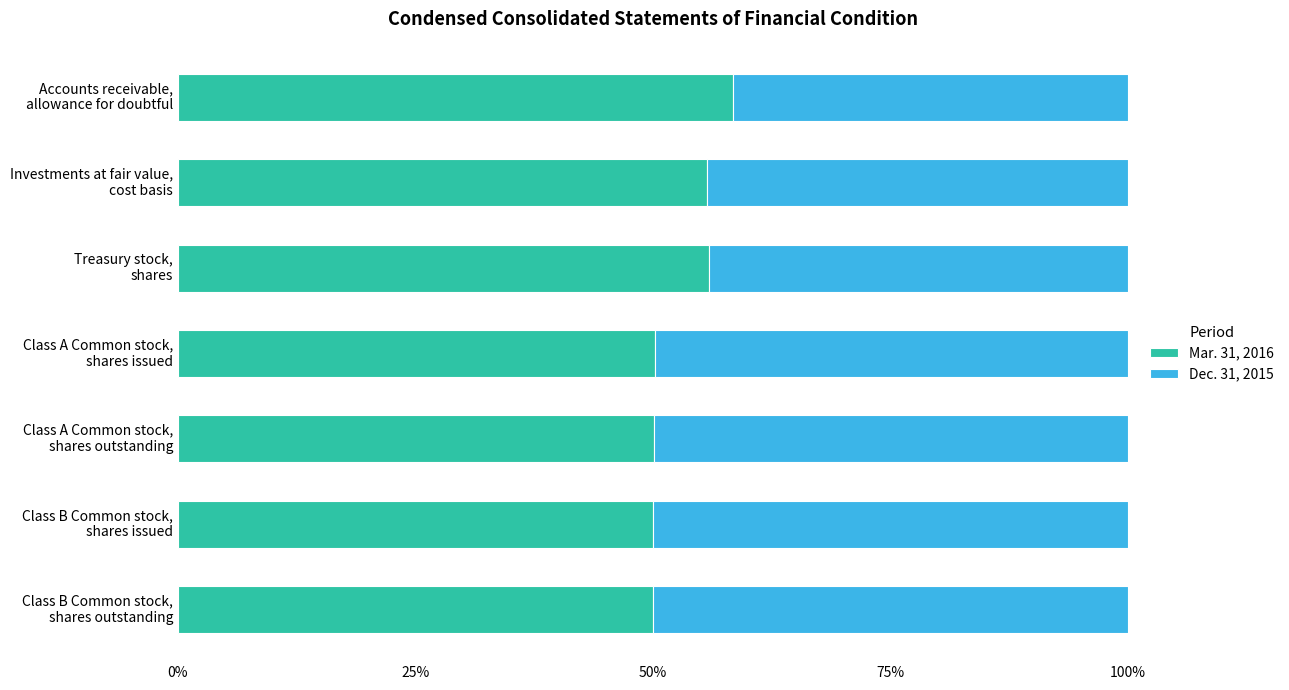

What is the difference between the maximum and minimum values in the Mar. 31, 2016 series?

8.4